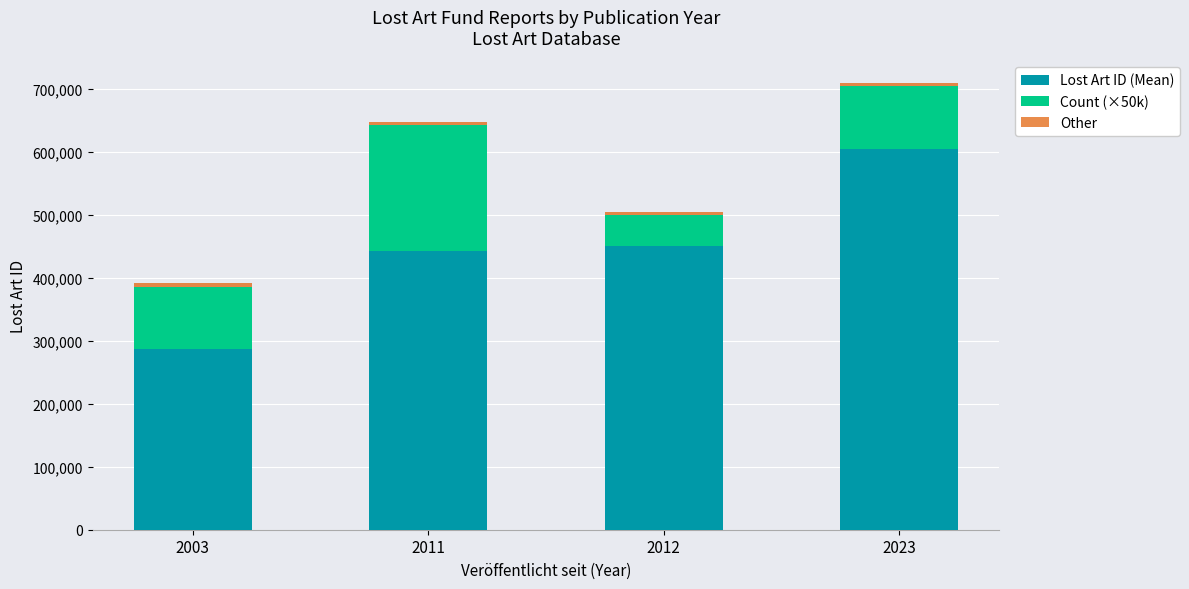

What is the lowest value of the Lost Art ID (Mean) series?

286442